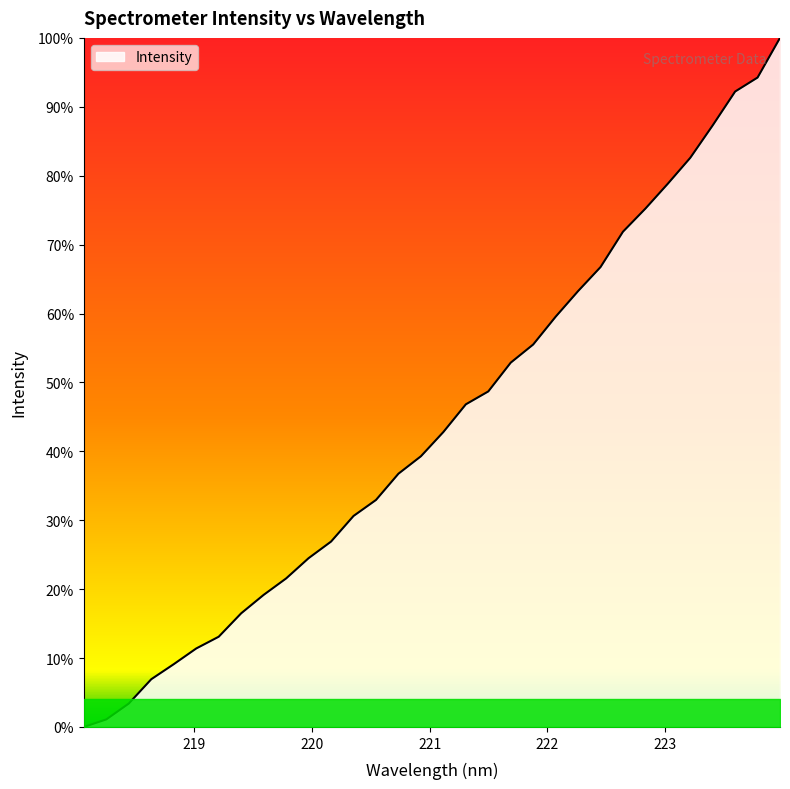

Is this an area chart (filled region under the line)?

Yes